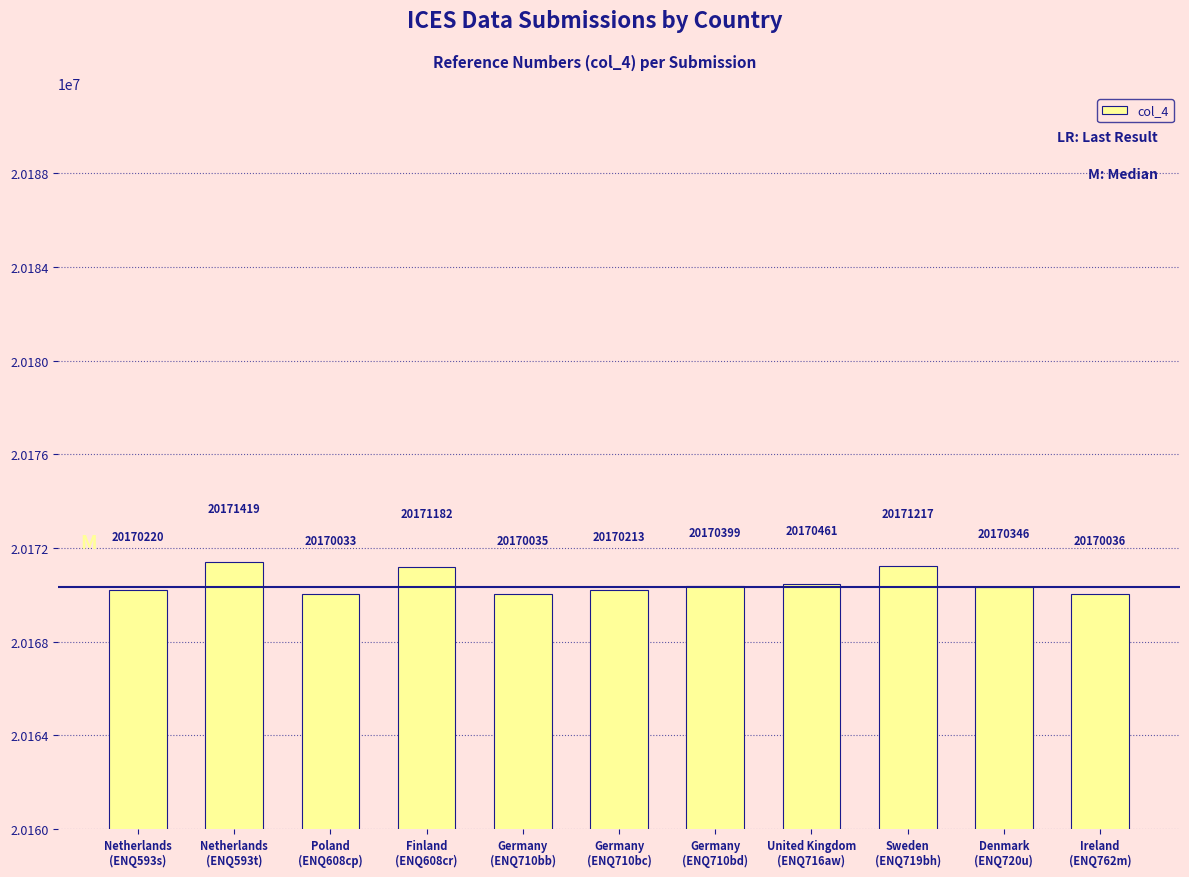

How many distinct data groups are displayed?

1